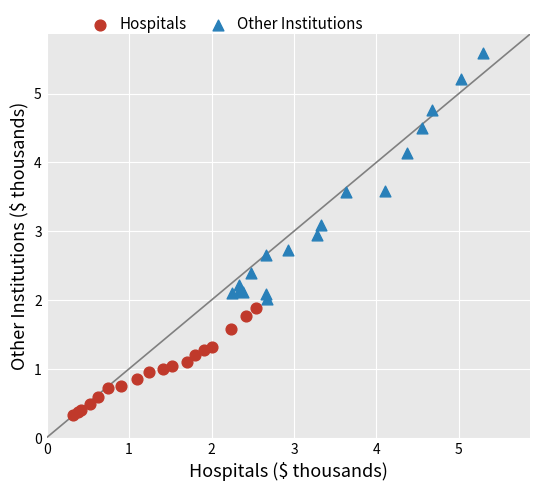

Which series contains the highest Y value?

Other Institutions